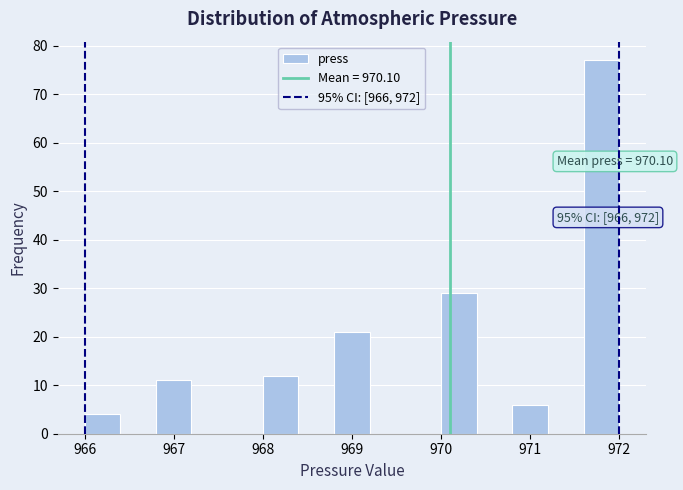

Which range on the x-axis has the tallest bar?

971.6 to 972.0